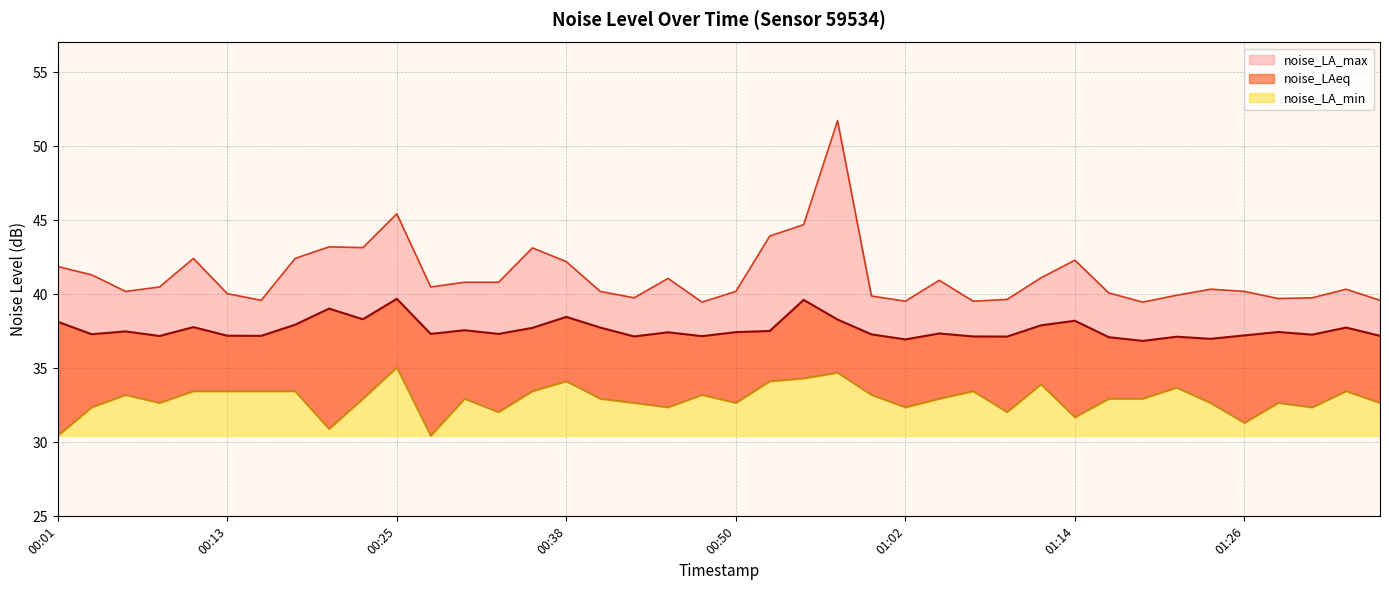

True or false: noise_LAeq and noise_LA_max cross at least once.

False